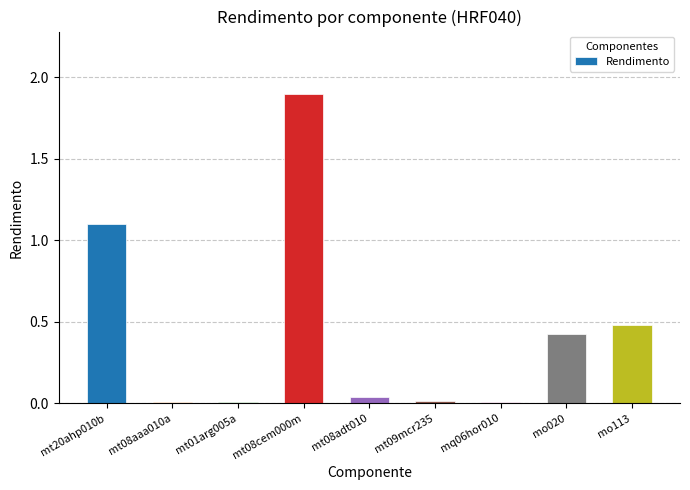

The chart shows a value of 0.1 at mo020. True or false?

False